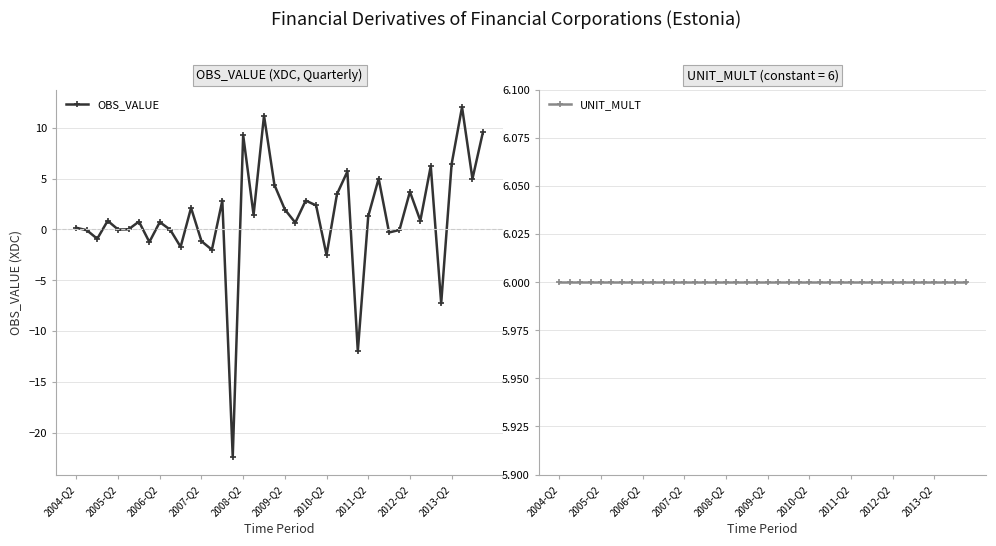

How many interior local peaks does the OBS_VALUE series have?

13